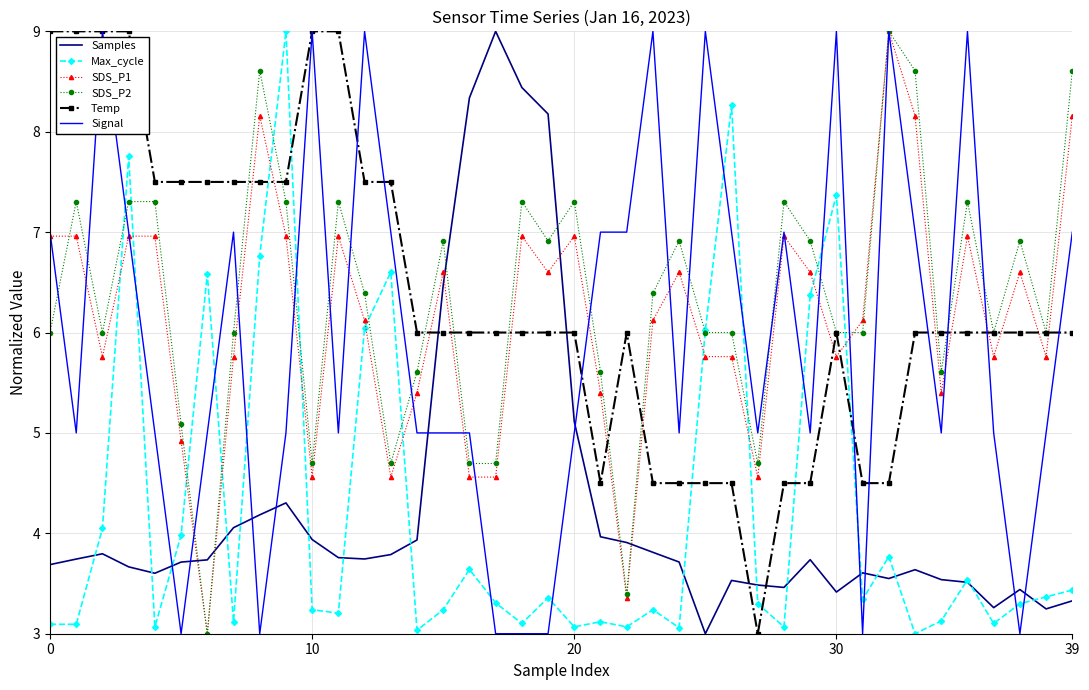

What is the greatest value displayed?

9.0